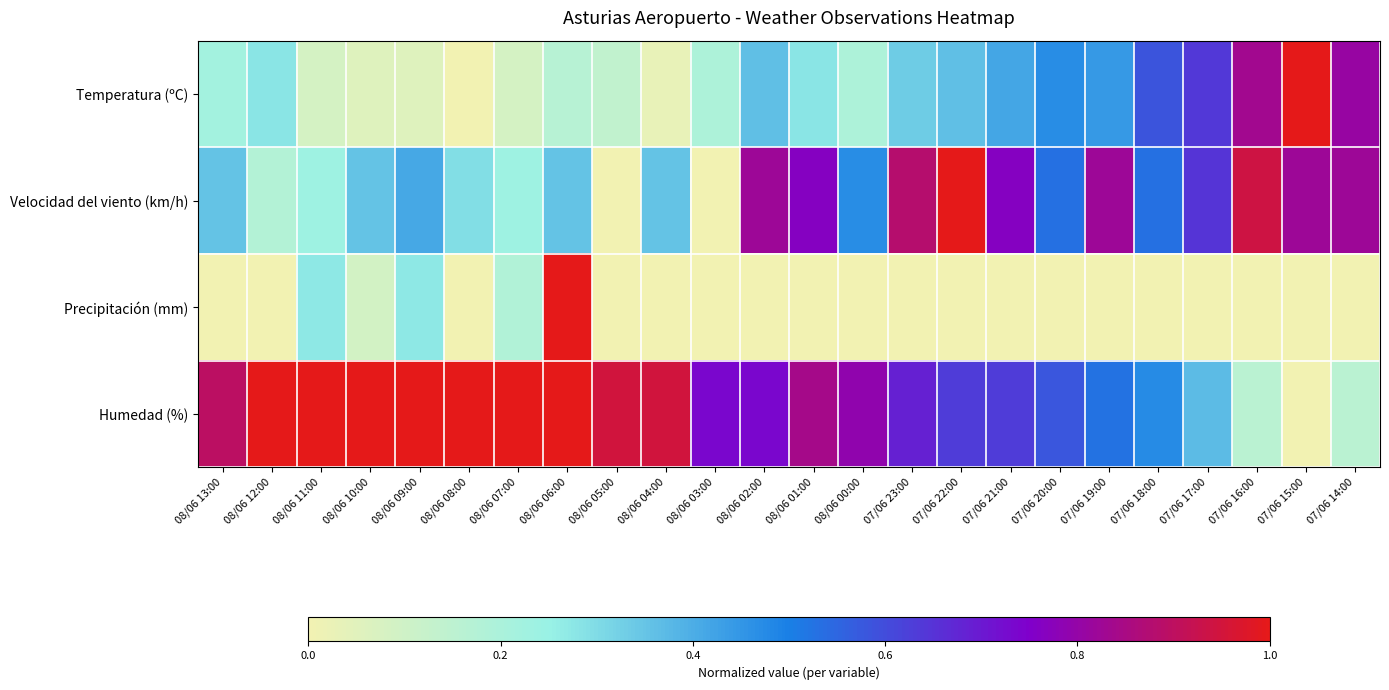

Reading left to right, extract all data points from this chart.

Temperatura (ºC): 08/06 13:00=0.2	08/06 12:00=0.3	08/06 11:00=0.1	08/06 10:00=0.1	08/06 09:00=0.1	08/06 08:00=0.0	08/06 07:00=0.1	08/06 06:00=0.2	08/06 05:00=0.1	08/06 04:00=0.0	08/06 03:00=0.2	08/06 02:00=0.4	08/06 01:00=0.3	08/06 00:00=0.2	07/06 23:00=0.3	07/06 22:00=0.4	07/06 21:00=0.4	07/06 20:00=0.5	07/06 19:00=0.4	07/06 18:00=0.6	07/06 17:00=0.6	07/06 16:00=0.8	07/06 15:00=1.0	07/06 14:00=0.8
Velocidad del viento (km/h): 08/06 13:00=0.4	08/06 12:00=0.2	08/06 11:00=0.2	08/06 10:00=0.4	08/06 09:00=0.4	08/06 08:00=0.3	08/06 07:00=0.2	08/06 06:00=0.4	08/06 05:00=0.0	08/06 04:00=0.4	08/06 03:00=0.0	08/06 02:00=0.8	08/06 01:00=0.8	08/06 00:00=0.5	07/06 23:00=0.9	07/06 22:00=1.0	07/06 21:00=0.8	07/06 20:00=0.5	07/06 19:00=0.8	07/06 18:00=0.5	07/06 17:00=0.6	07/06 16:00=0.9	07/06 15:00=0.8	07/06 14:00=0.8
Precipitación (mm): 08/06 13:00=0.0	08/06 12:00=0.0	08/06 11:00=0.3	08/06 10:00=0.1	08/06 09:00=0.3	08/06 08:00=0.0	08/06 07:00=0.2	08/06 06:00=1.0	08/06 05:00=0.0	08/06 04:00=0.0	08/06 03:00=0.0	08/06 02:00=0.0	08/06 01:00=0.0	08/06 00:00=0.0	07/06 23:00=0.0	07/06 22:00=0.0	07/06 21:00=0.0	07/06 20:00=0.0	07/06 19:00=0.0	07/06 18:00=0.0	07/06 17:00=0.0	07/06 16:00=0.0	07/06 15:00=0.0	07/06 14:00=0.0
Humedad (%): 08/06 13:00=0.9	08/06 12:00=1.0	08/06 11:00=1.0	08/06 10:00=1.0	08/06 09:00=1.0	08/06 08:00=1.0	08/06 07:00=1.0	08/06 06:00=1.0	08/06 05:00=0.9	08/06 04:00=0.9	08/06 03:00=0.7	08/06 02:00=0.7	08/06 01:00=0.8	08/06 00:00=0.8	07/06 23:00=0.7	07/06 22:00=0.6	07/06 21:00=0.6	07/06 20:00=0.6	07/06 19:00=0.5	07/06 18:00=0.5	07/06 17:00=0.4	07/06 16:00=0.2	07/06 15:00=0.0	07/06 14:00=0.2